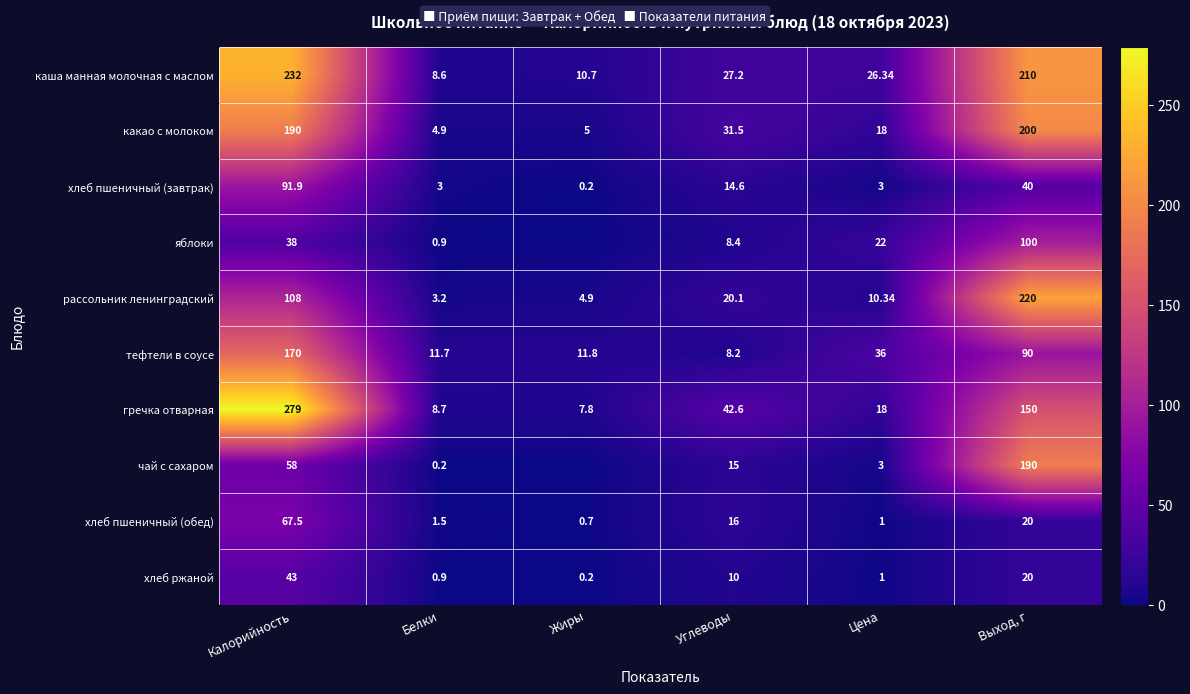

At Калорийность, list the series in order from smallest to largest.

яблоки, хлеб ржаной, чай с сахаром, хлеб пшеничный (обед), хлеб пшеничный (завтрак), рассольник ленинградский, тефтели в соусе, какао с молоком, каша манная молочная с маслом, гречка отварная